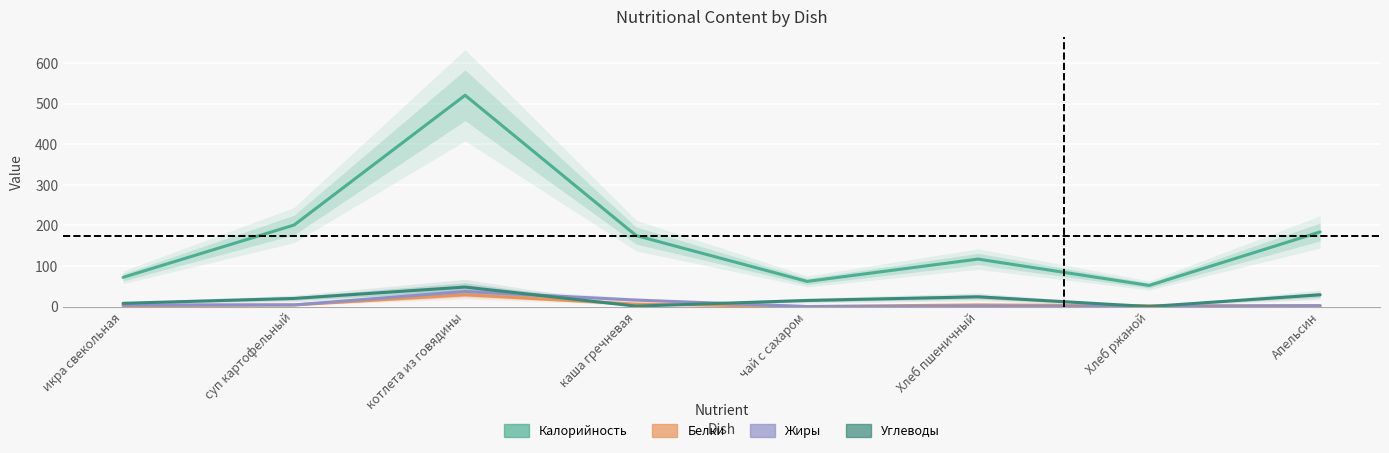

In Калорийность, how many points are lower than both neighbors (excluding endpoints)?

2